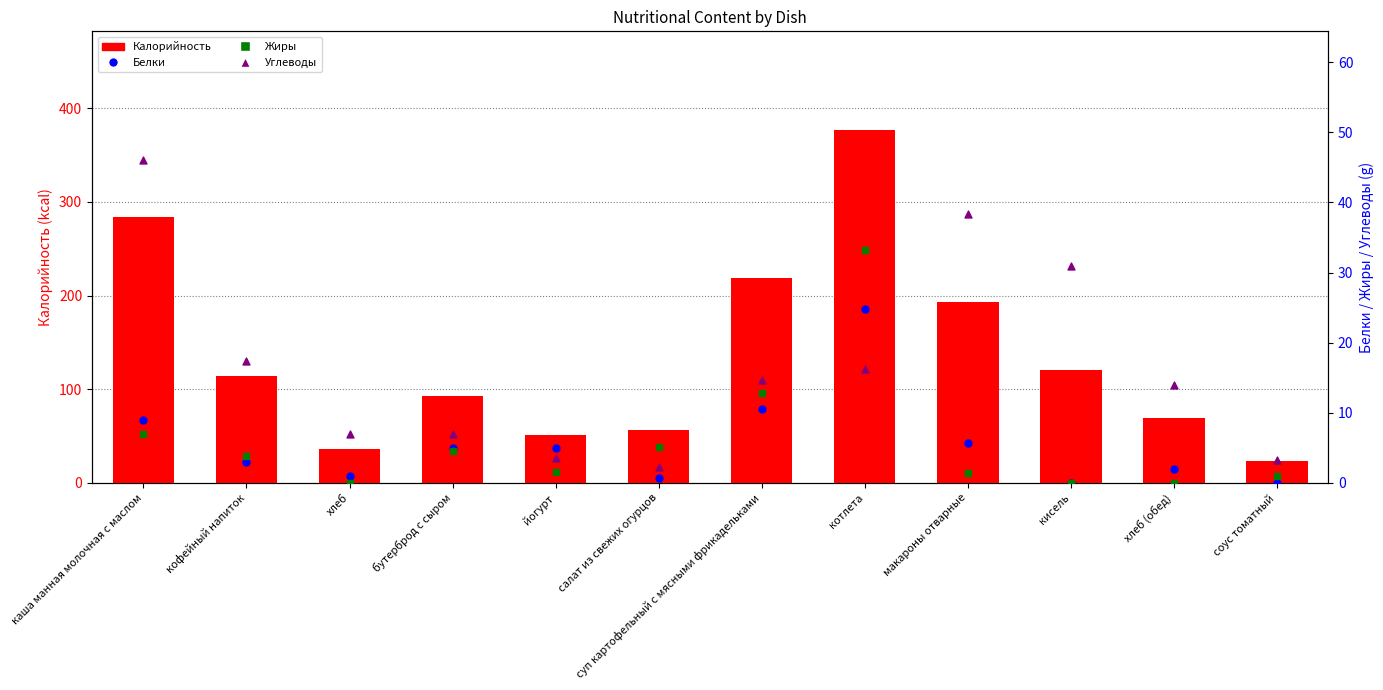

Is the value of Углеводы at суп картофельный с мясными фрикадельками greater than the value of Жиры at хлеб?

Yes